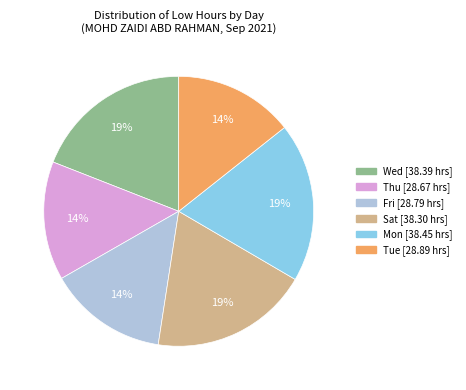

How many segments does this pie chart have?

6